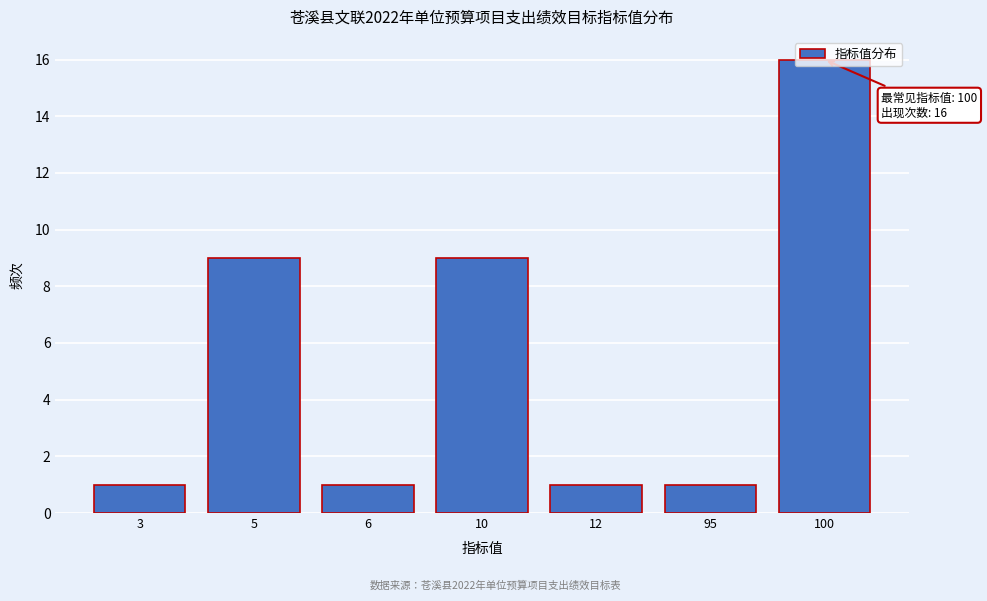

The chart shows a value of 15 at 5. True or false?

False